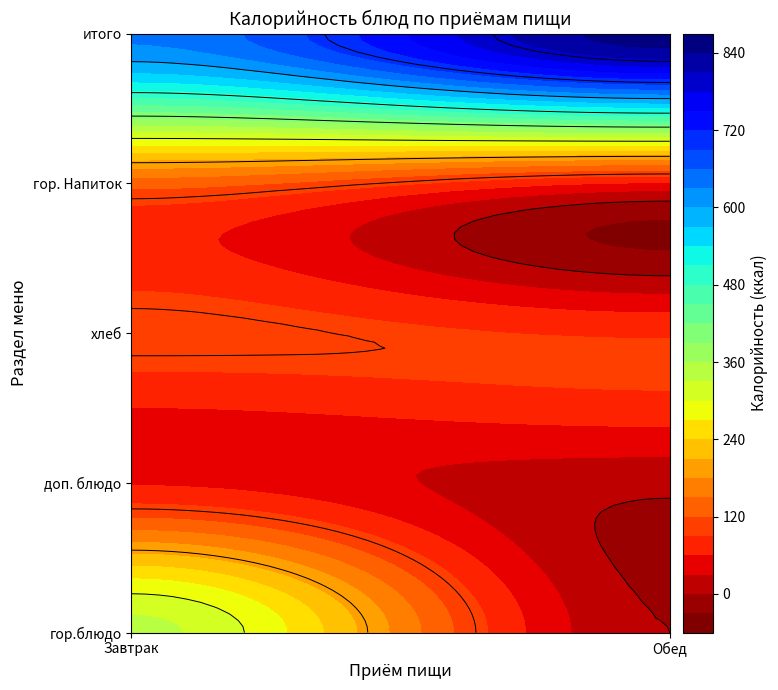

The value of Завтрак at итого is 635.3. True or false?

True